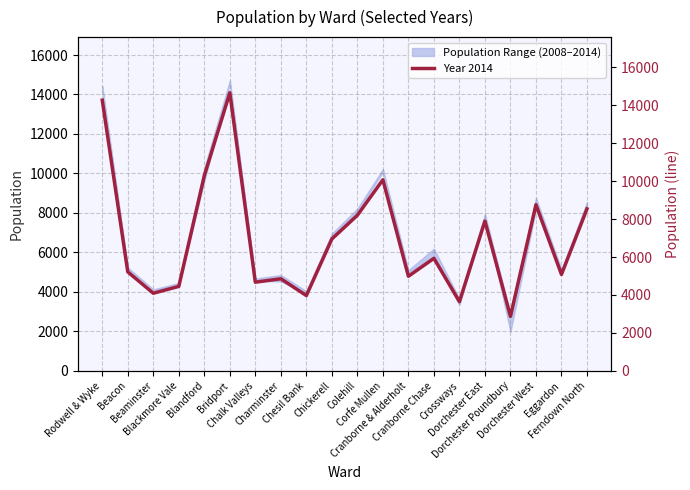

What position from the left is Cranborne & Alderholt?

13